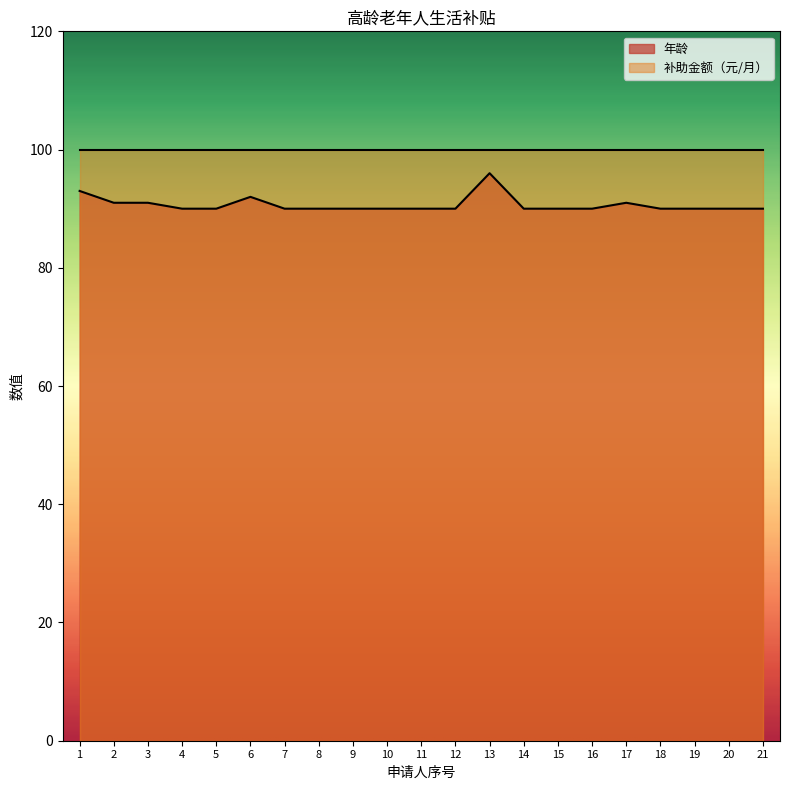

What is the difference between the maximum and minimum values?

6